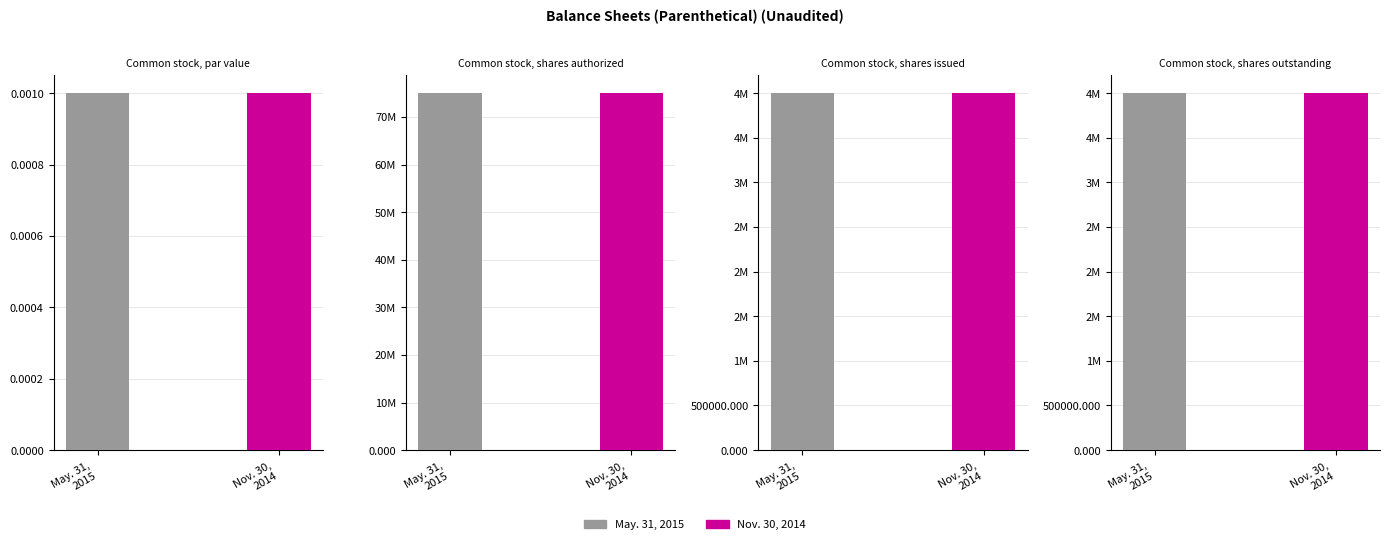

The Nov. 30, 2014 series shows 4000000.0 at Common stock,
shares issued. True or false?

True